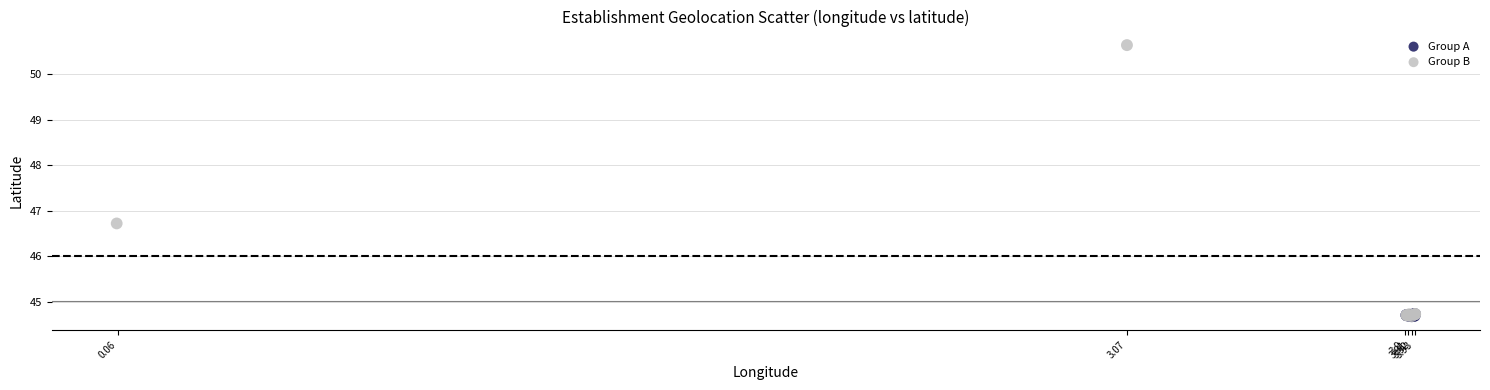

Which series has the widest spread of Y values?

Group B